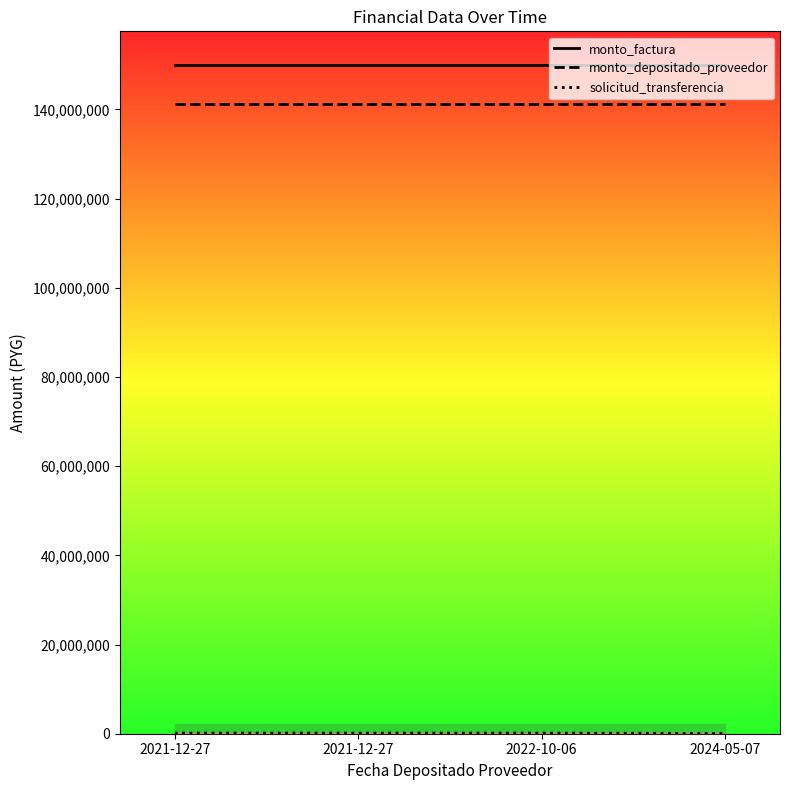

Reading left to right, list all the values displayed in this chart.

monto_factura: 149999000	149999000	149999000	149999000
monto_depositado_proveedor: 141288149	141288149	141288149	141288149
solicitud_transferencia: 148034	148034	147649	56332